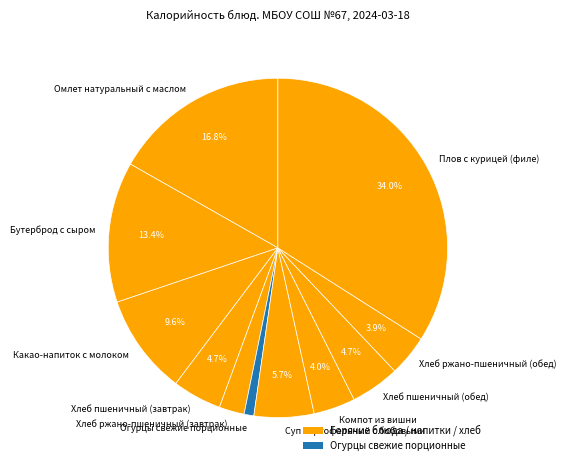

Does Какао-напиток с молоком account for over 50% of the chart?

No